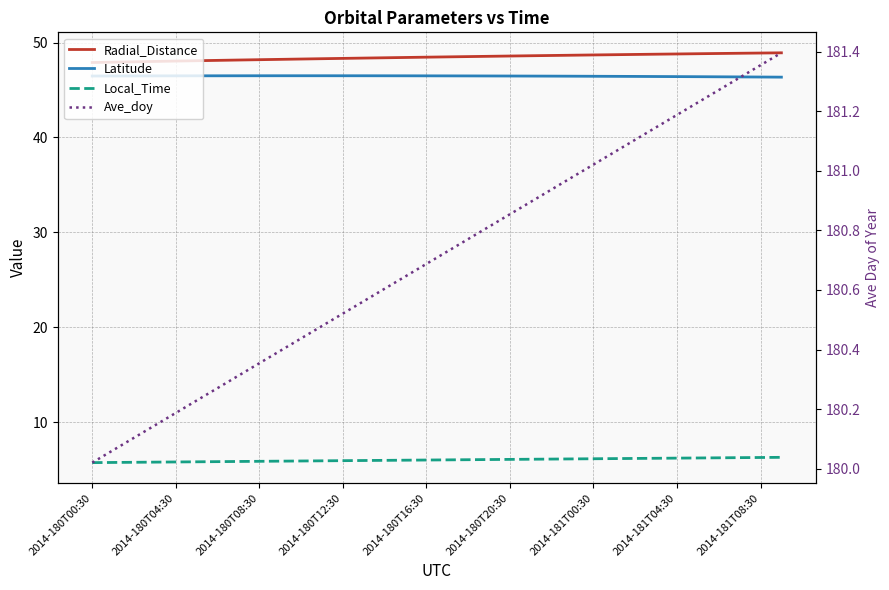

Does the chart display data point markers on the line(s)?

No